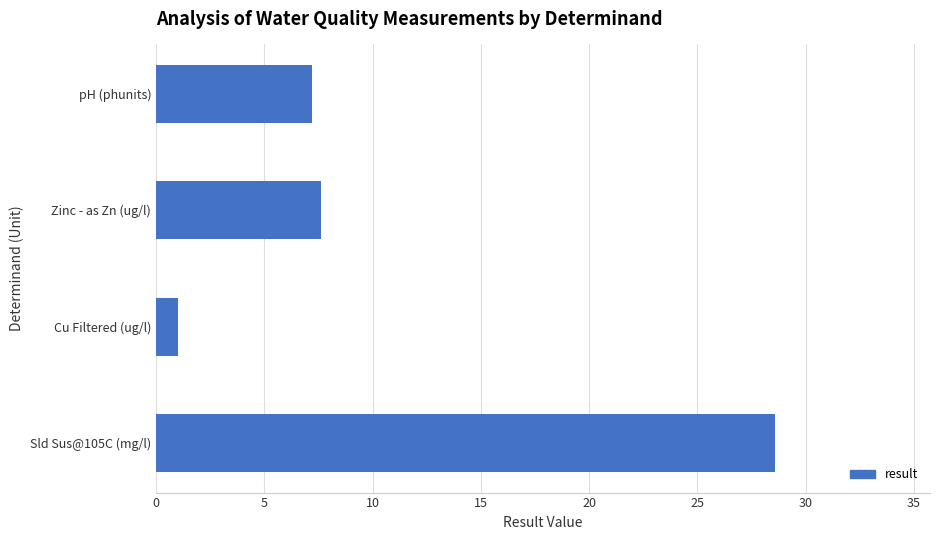

Reading bottom to top, extract all data points from this chart.

Sld Sus@105C (mg/l)=28.6	Cu Filtered (ug/l)=1.0	Zinc - as Zn (ug/l)=7.6	pH (phunits)=7.2